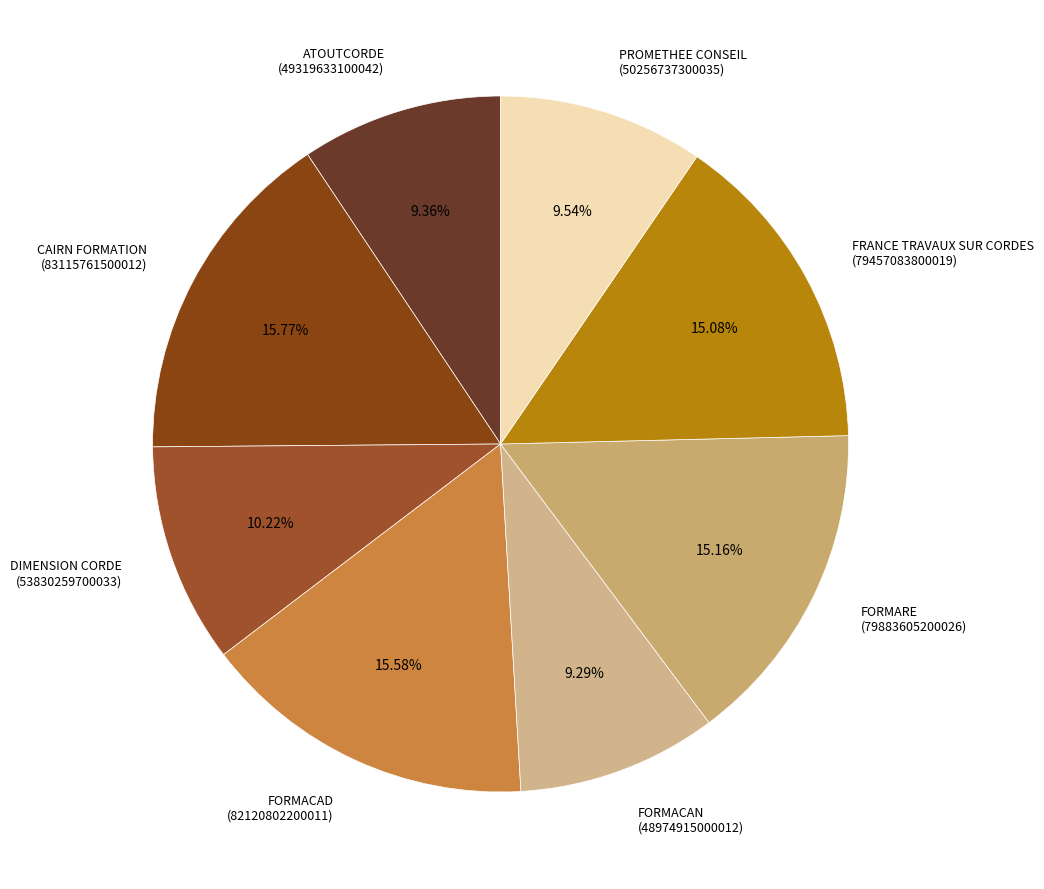

What percentage is the FORMACAD slice, to the nearest percent?

16%